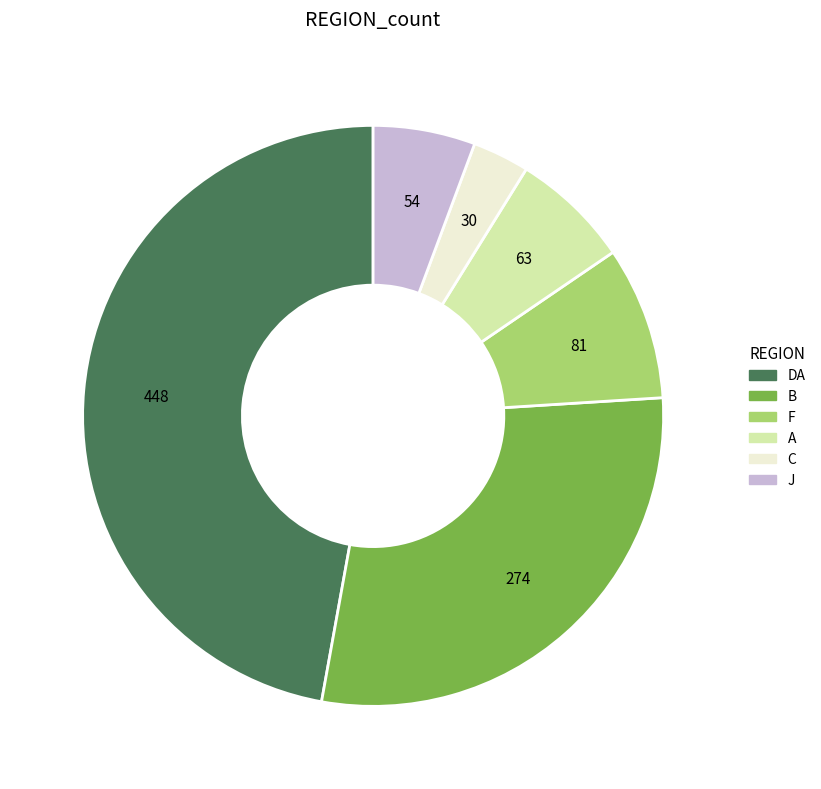

Between B and F, which is larger?

B